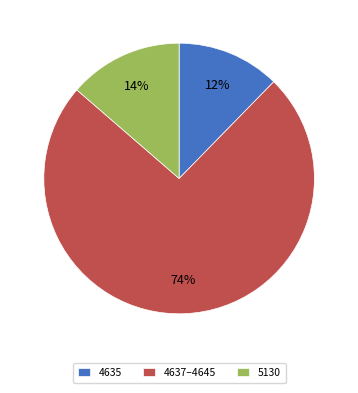

To the nearest percent, what is the difference between the largest and smallest slice percentages?

62%